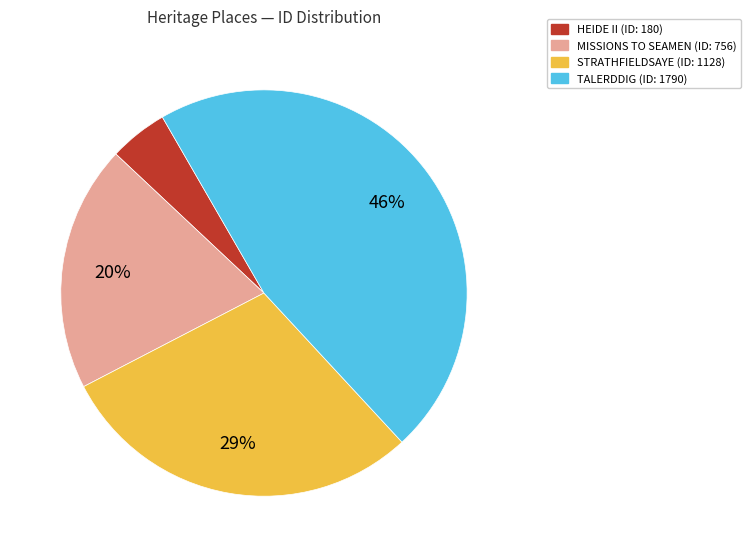

How many segments does this pie chart have?

4